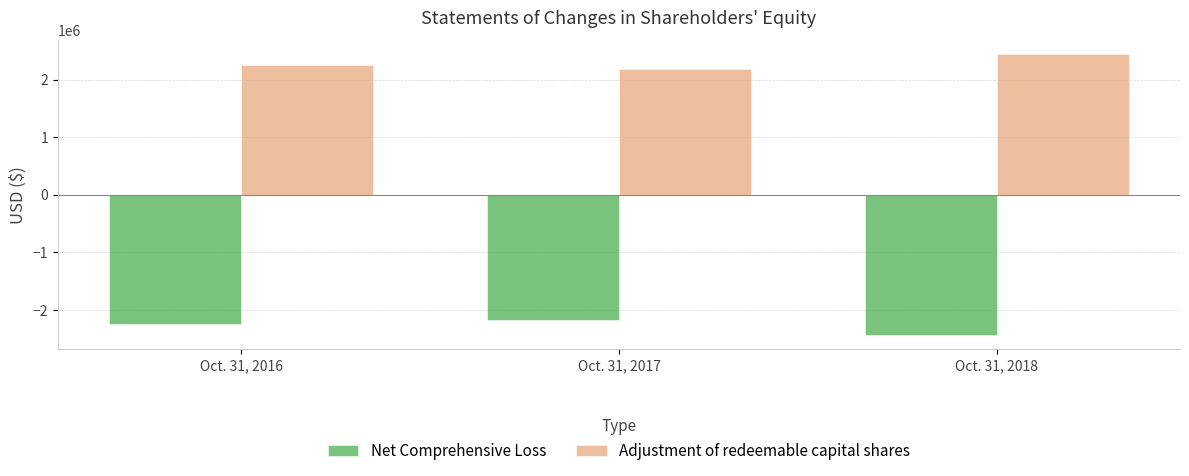

Where is Adjustment of redeemable capital shares nearest to the value 2308167?

Oct. 31, 2016